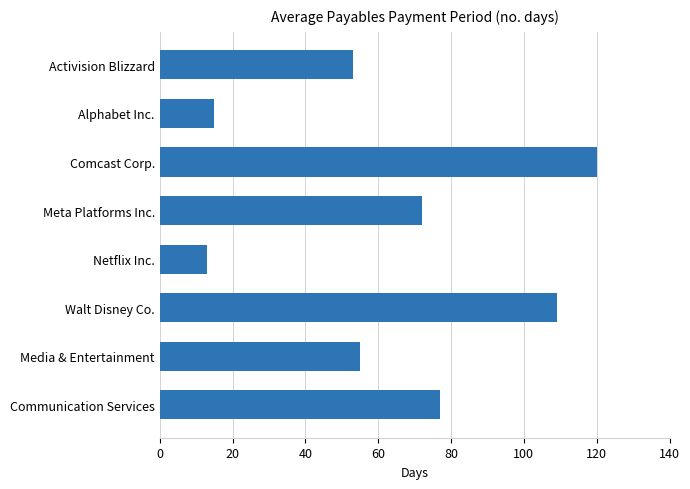

The chart shows a value of 15 at Alphabet Inc.. True or false?

True